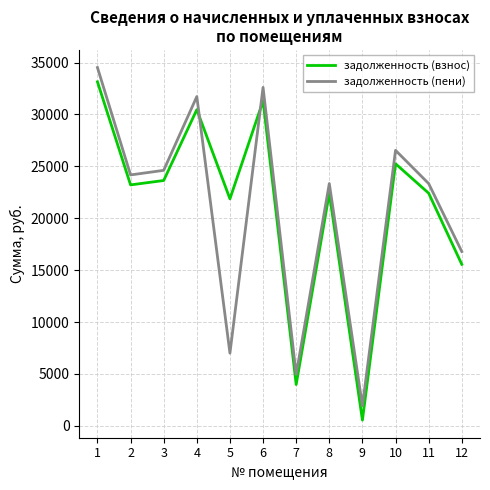

What is the greatest value displayed?

34522.8